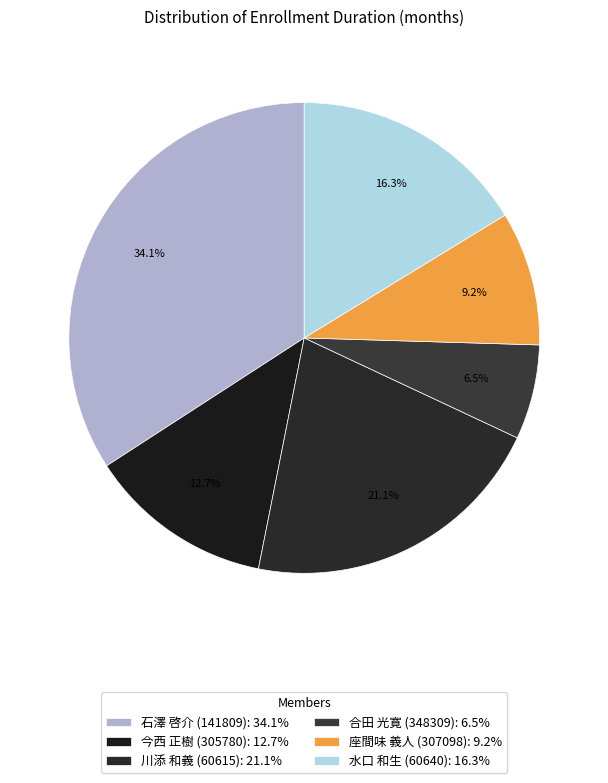

Is there a majority slice in this chart?

No